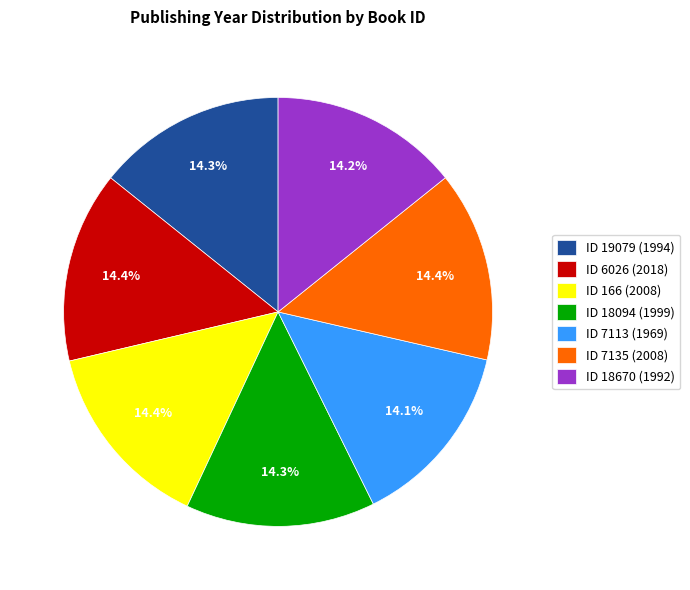

What portion of the pie excludes ID 7135 (2008)?

85.6%